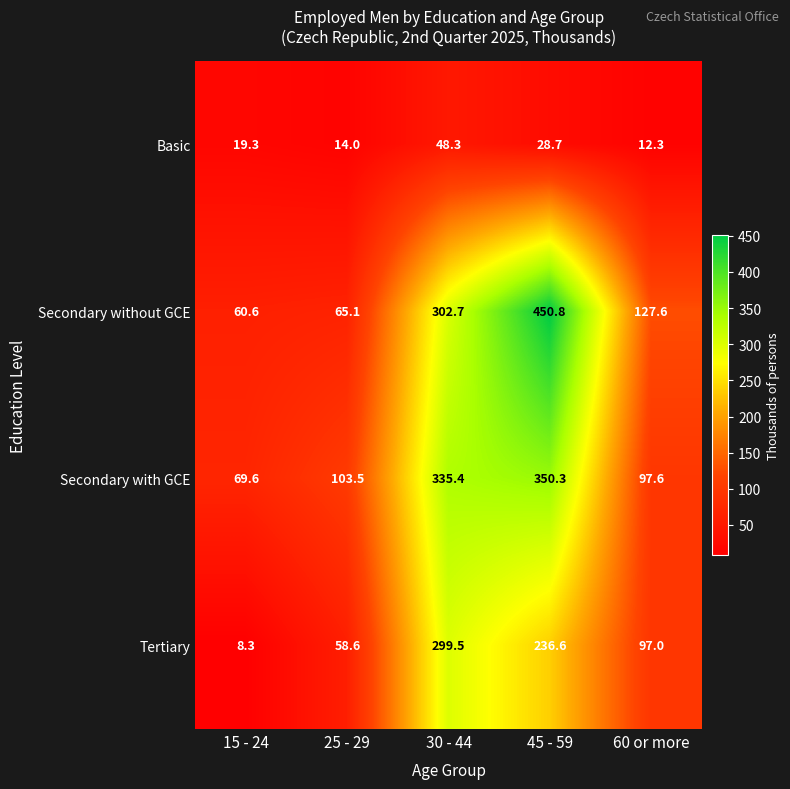

Which series has the largest total across all categories?

Secondary without GCE